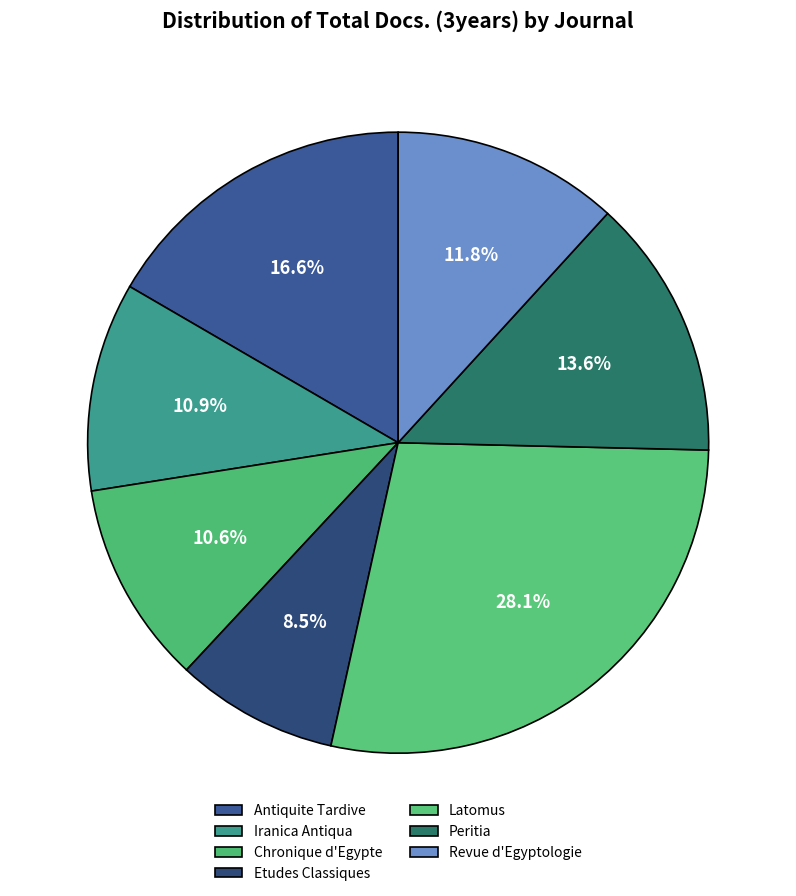

What portion of the pie excludes Iranica Antiqua?

89.1%